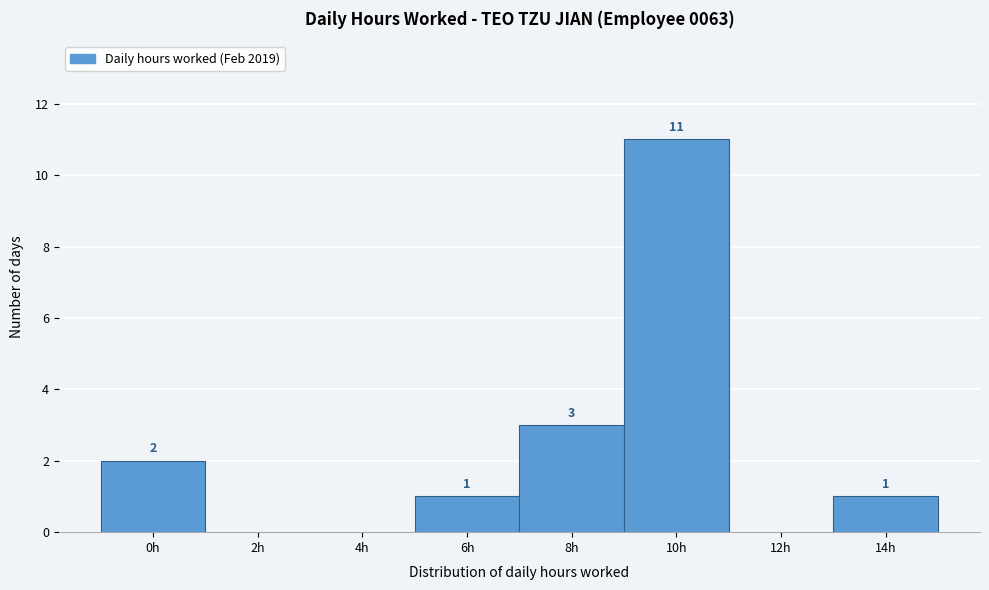

Reading right to left, extract all data points from this chart.

14h=1	12h=0	10h=11	8h=3	6h=1	4h=0	2h=0	0h=2